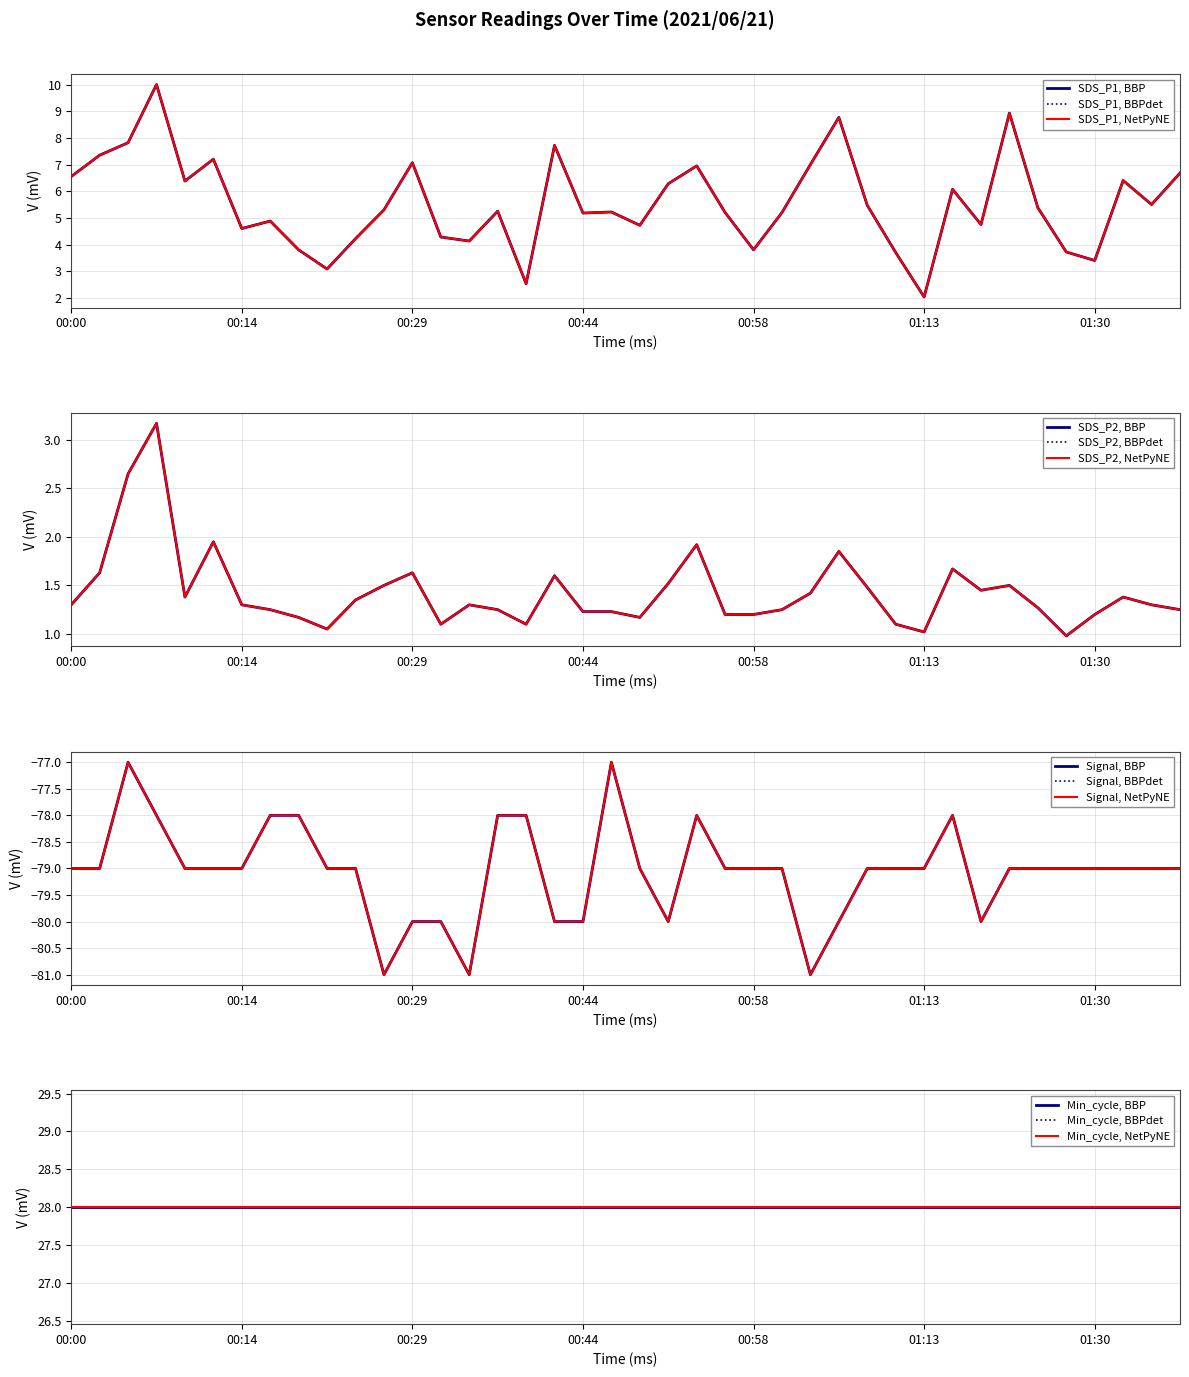

What is the greatest value displayed?

10.0